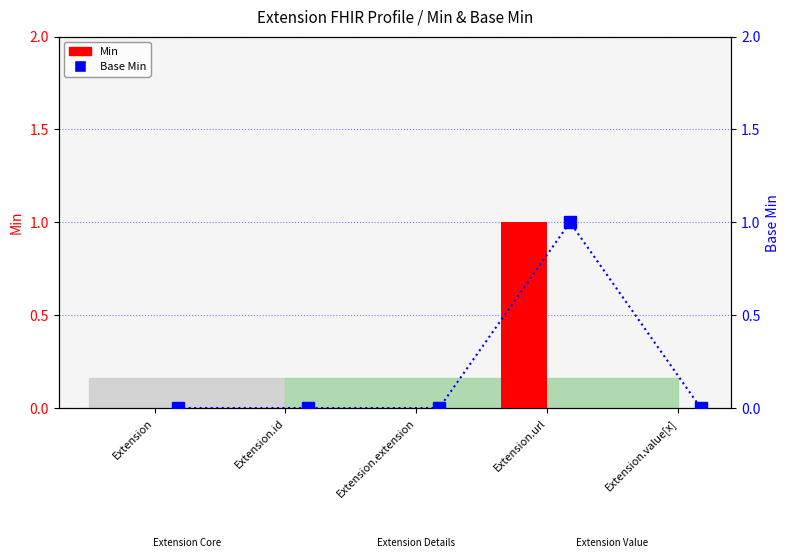

What is the sum of all Base Min values?

1